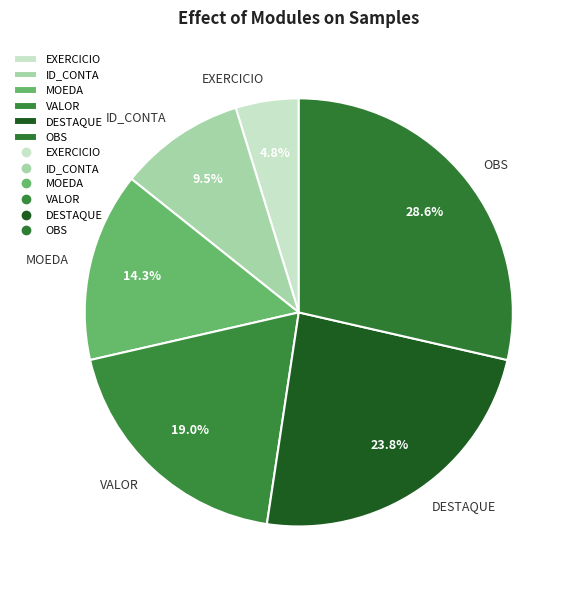

To the nearest percent, what portion does DESTAQUE represent?

24%